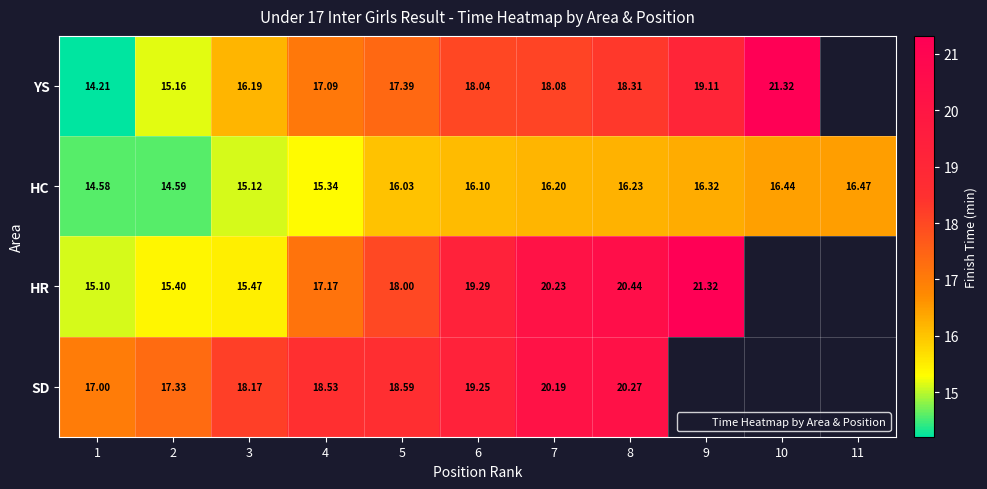

At which category does the chart reach its peak across all series?

10